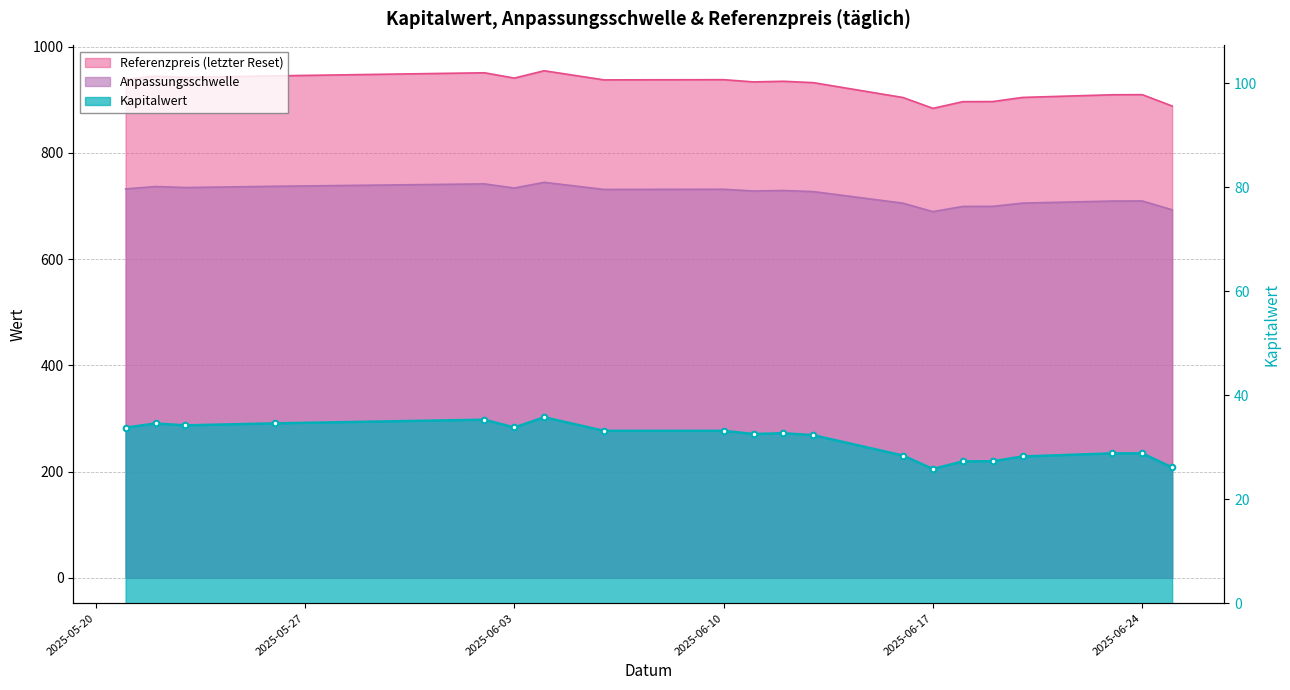

How many lines are shown in the chart?

3